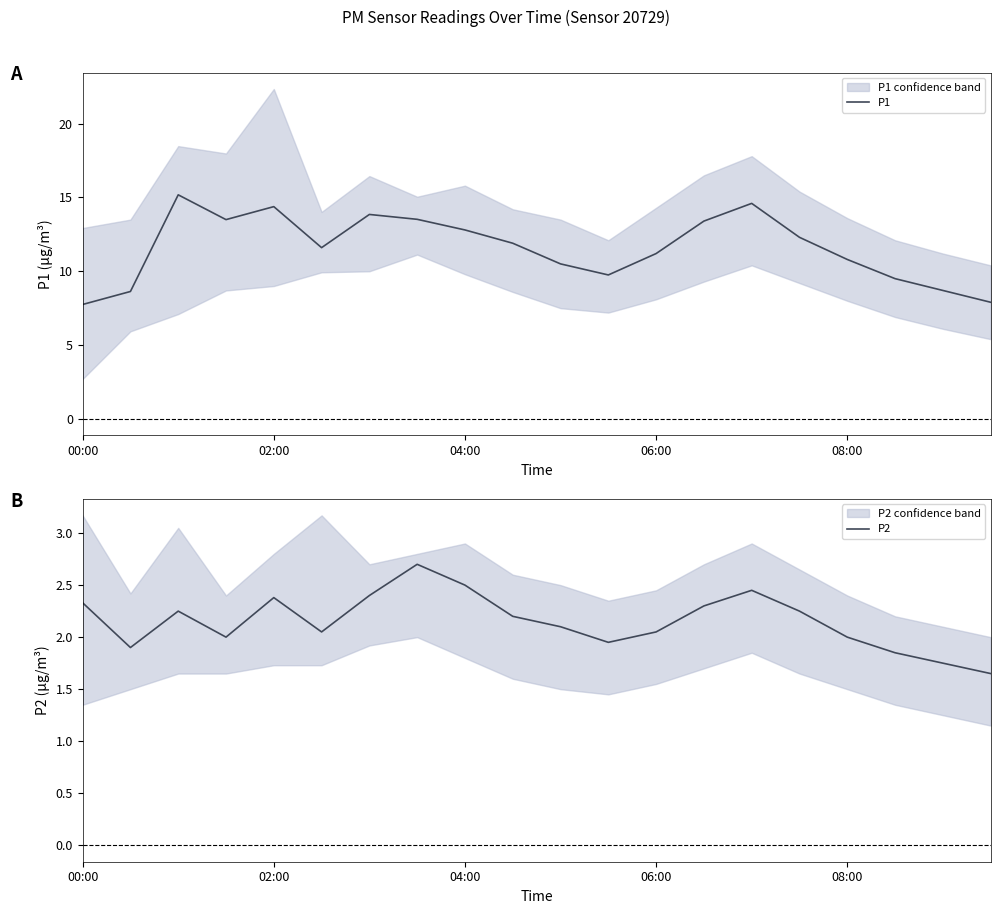

What is the highest value of the P2 series?

2.7